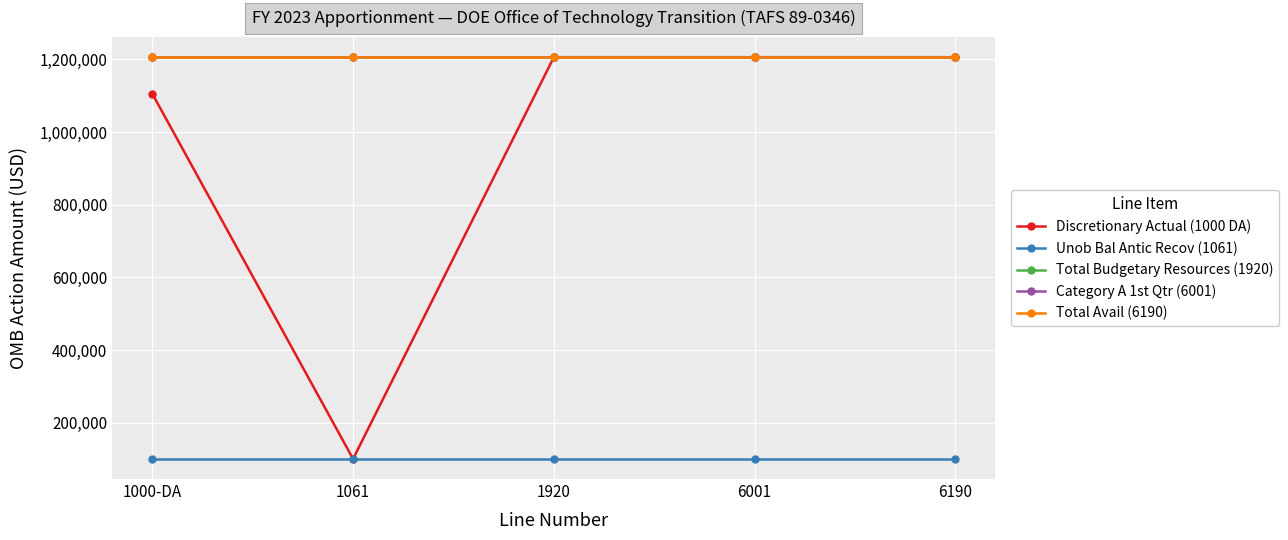

Rank the series by their maximum value, from lowest to highest.

Unob Bal Antic Recov (1061), Discretionary Actual (1000 DA), Total Budgetary Resources (1920), Category A 1st Qtr (6001), Total Avail (6190)